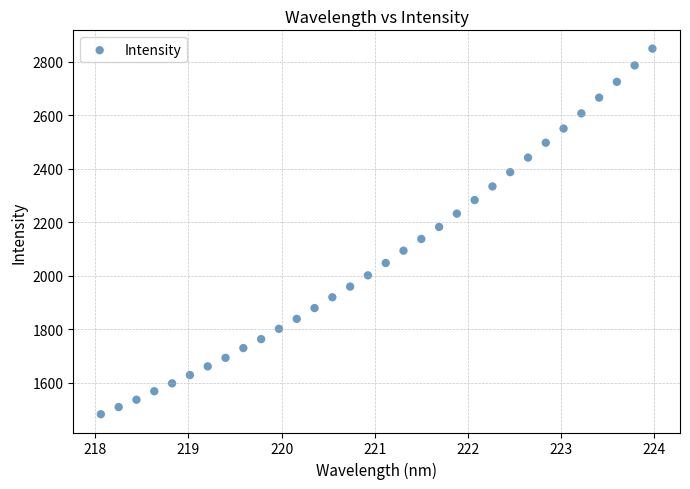

What is the range of Y values (max minus min)?

1366.1